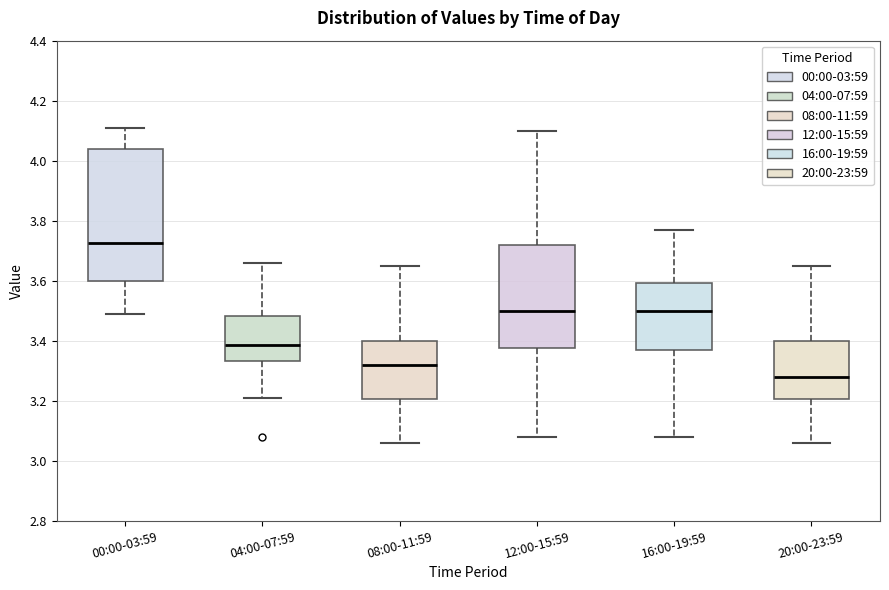

Which box is the tallest, from its lower edge to its upper edge?

00:00-03:59